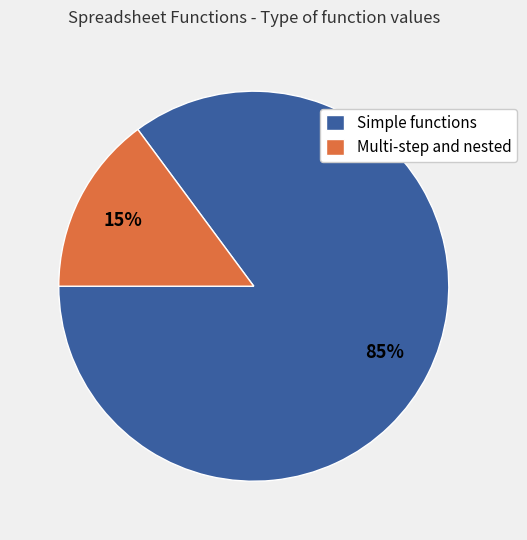

Which has a higher value, Simple functions or Multi-step and nested?

Simple functions